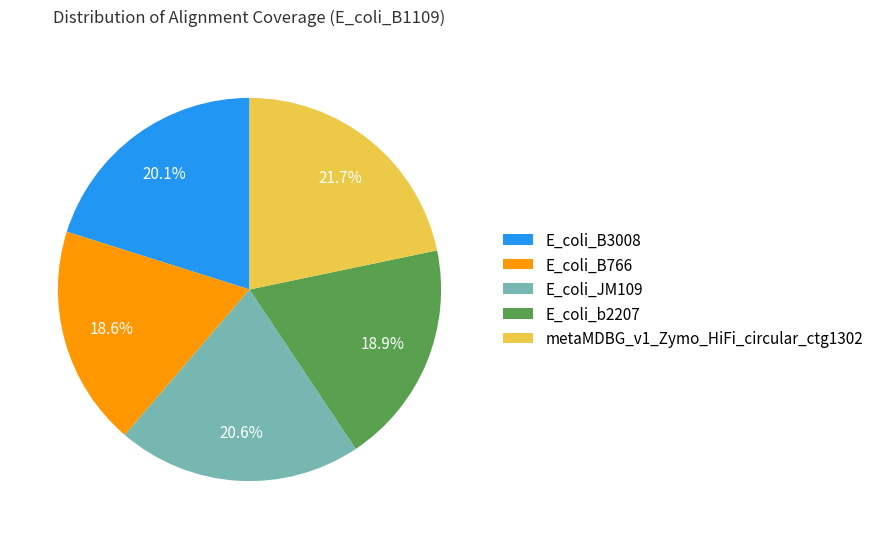

Combined, do metaMDBG_v1_Zymo_HiFi_circular_ctg1302 and E_coli_B3008 account for over 50%?

No